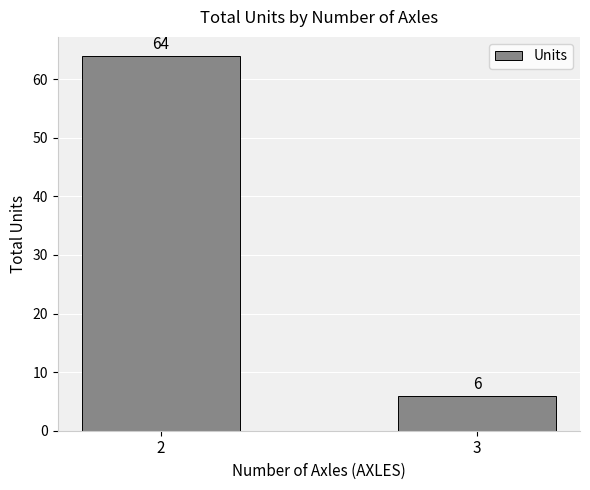

Reading left to right, list all the values displayed in this chart.

64	6